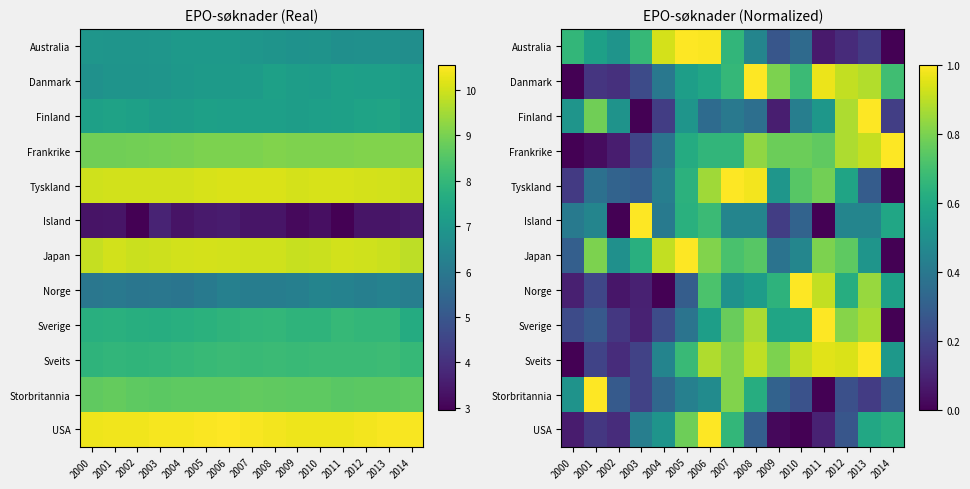

The Finland series shows 0.1 at 2014. True or false?

False